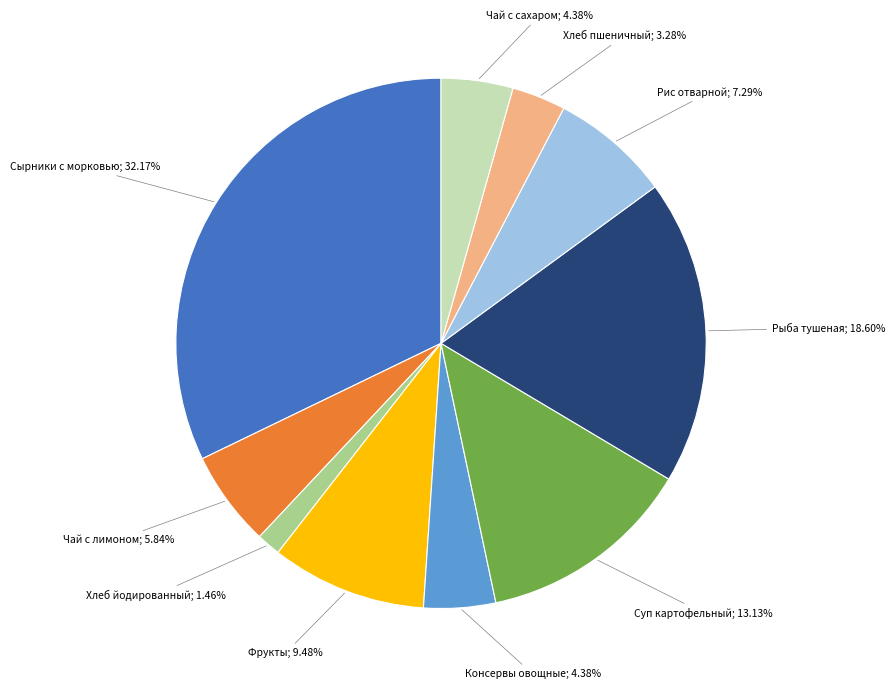

To the nearest percent, what portion does Консервы овощные represent?

4%